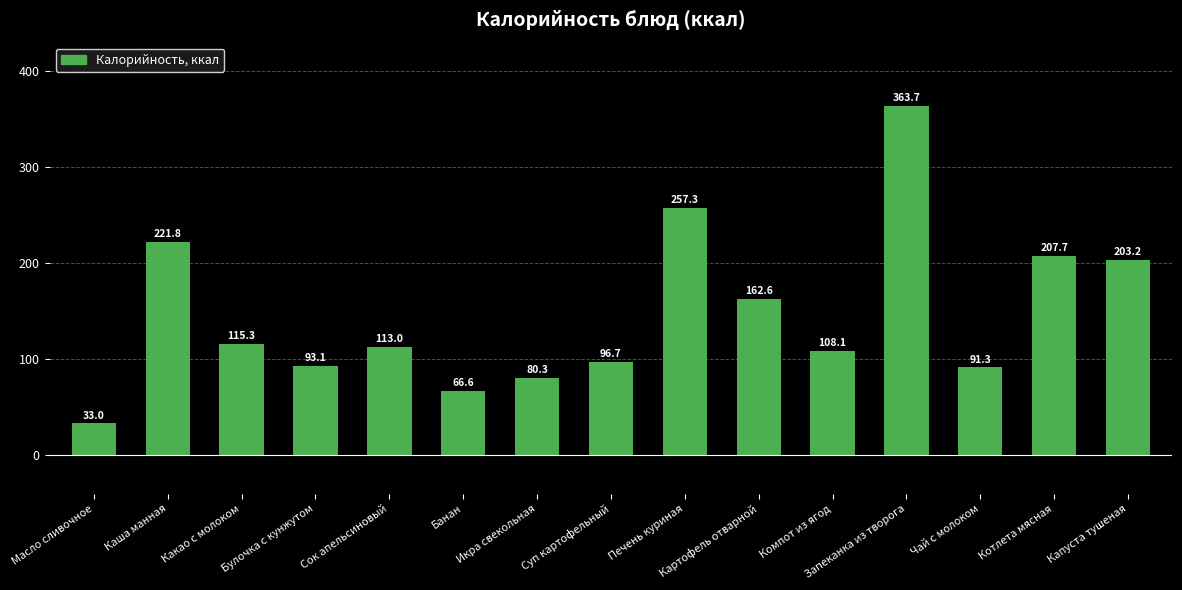

What is the label of the 7th bar from the right?

Печень куриная